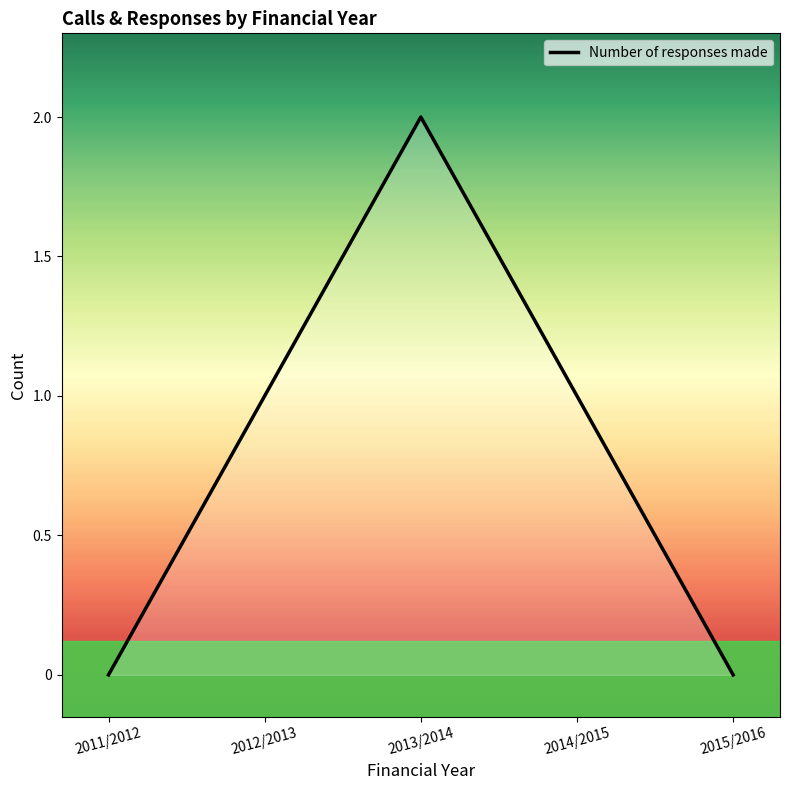

What position from the left is 2011/2012?

1